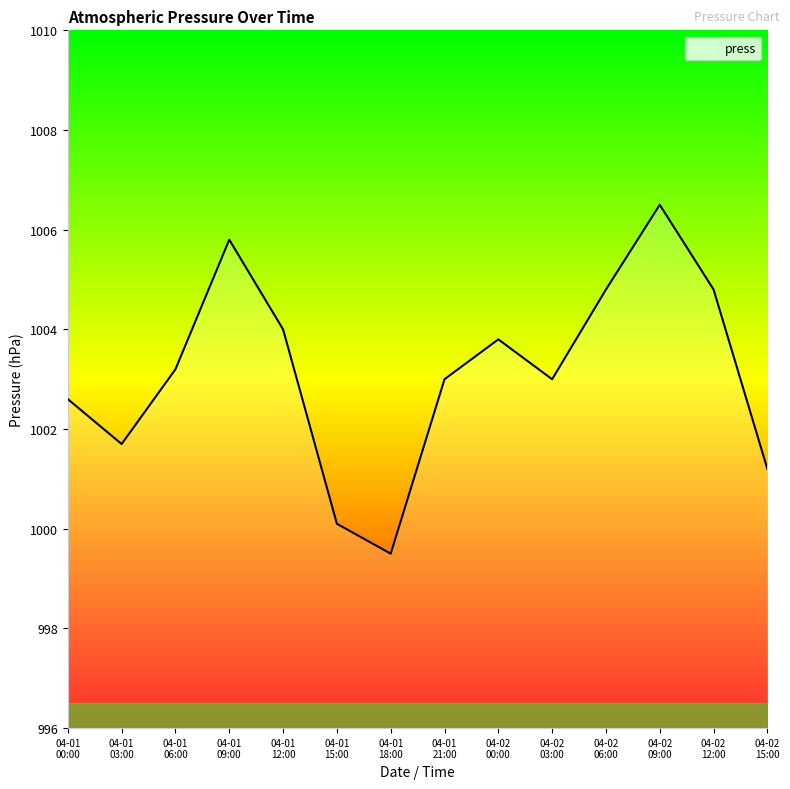

What is the greatest value displayed?

1006.5